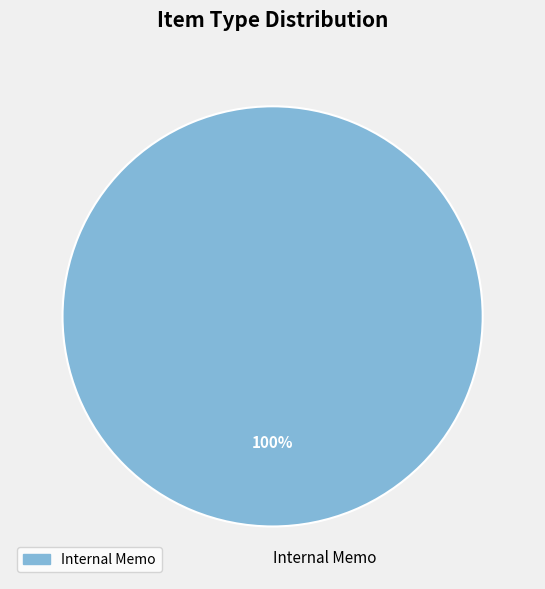

Is it true that Internal Memo is 100% of the pie?

True